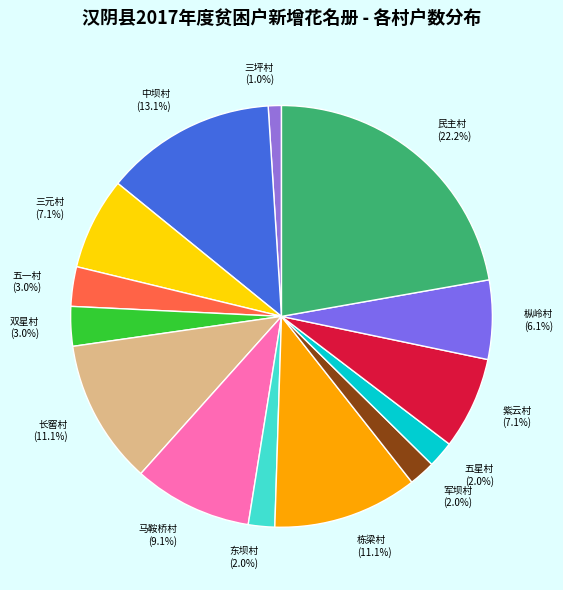

How many segments does this pie chart have?

14